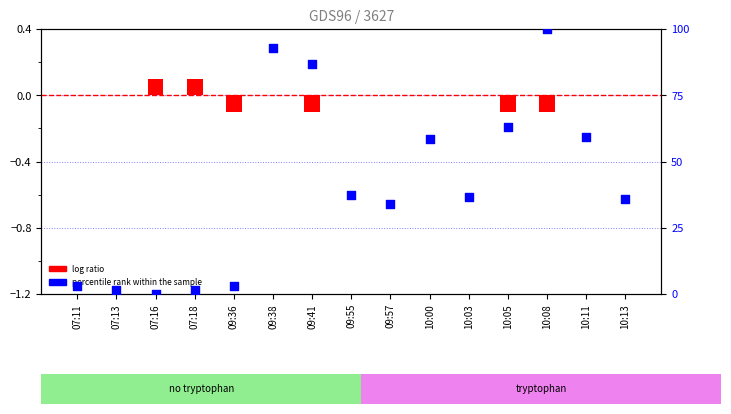

At which category is the sum across all series the highest?

10:08